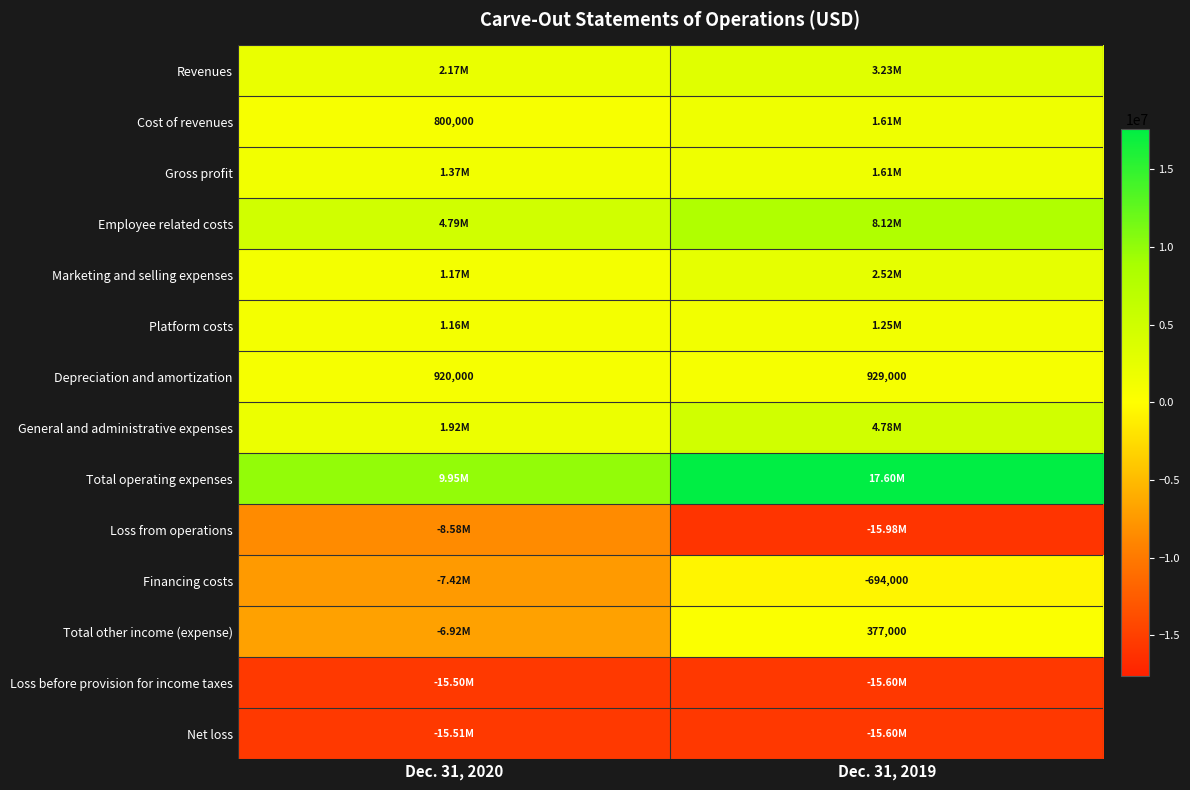

Rank the categories by Depreciation and amortization value from highest to lowest.

Dec. 31, 2019, Dec. 31, 2020